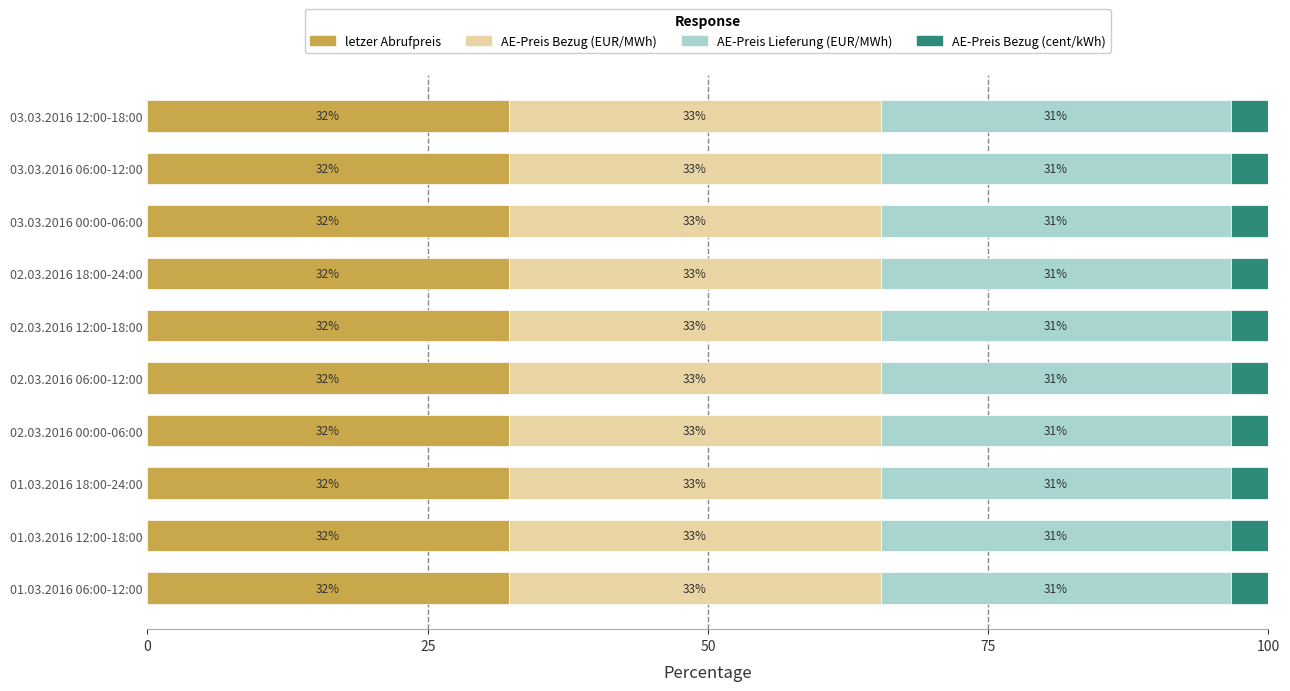

Reading left to right, what are all the values shown in this chart?

letzer Abrufpreis: 32.2	32.2	32.2	32.2	32.2	32.2	32.2	32.2	32.2	32.2
AE-Preis Bezug (EUR/MWh): 33.2	33.2	33.2	33.2	33.2	33.2	33.2	33.2	33.2	33.2
AE-Preis Lieferung (EUR/MWh): 31.3	31.3	31.3	31.3	31.3	31.3	31.3	31.3	31.3	31.3
AE-Preis Bezug (cent/kWh): 3.3	3.3	3.3	3.3	3.3	3.3	3.3	3.3	3.3	3.3